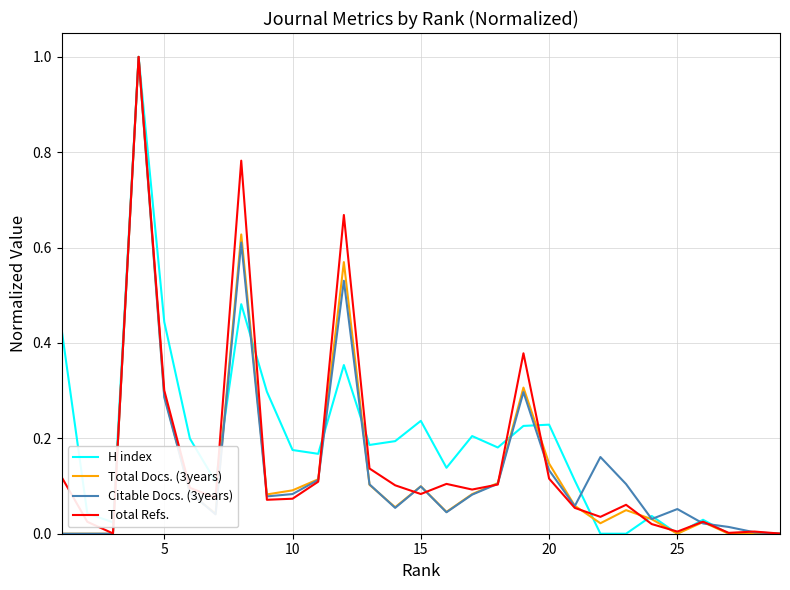

True or false: Total Refs. has a value of 0.1 at 20.

True